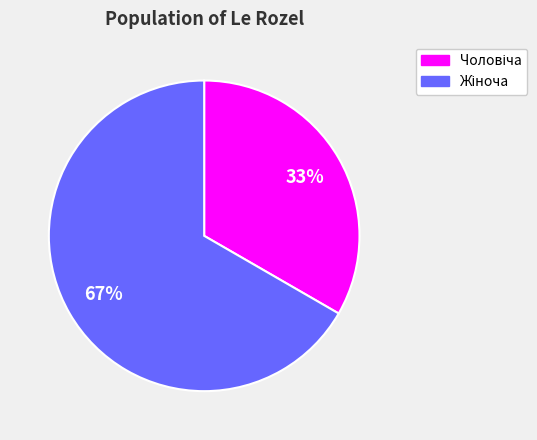

How many segments does this pie chart have?

2